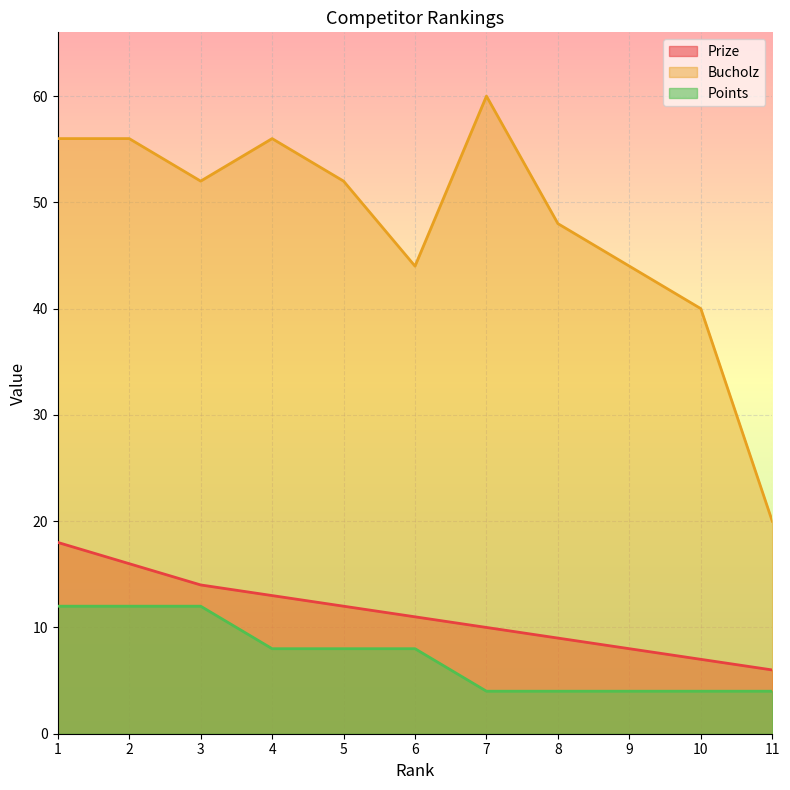

Rank the series at 5 from highest to lowest value.

Bucholz, Prize, Points